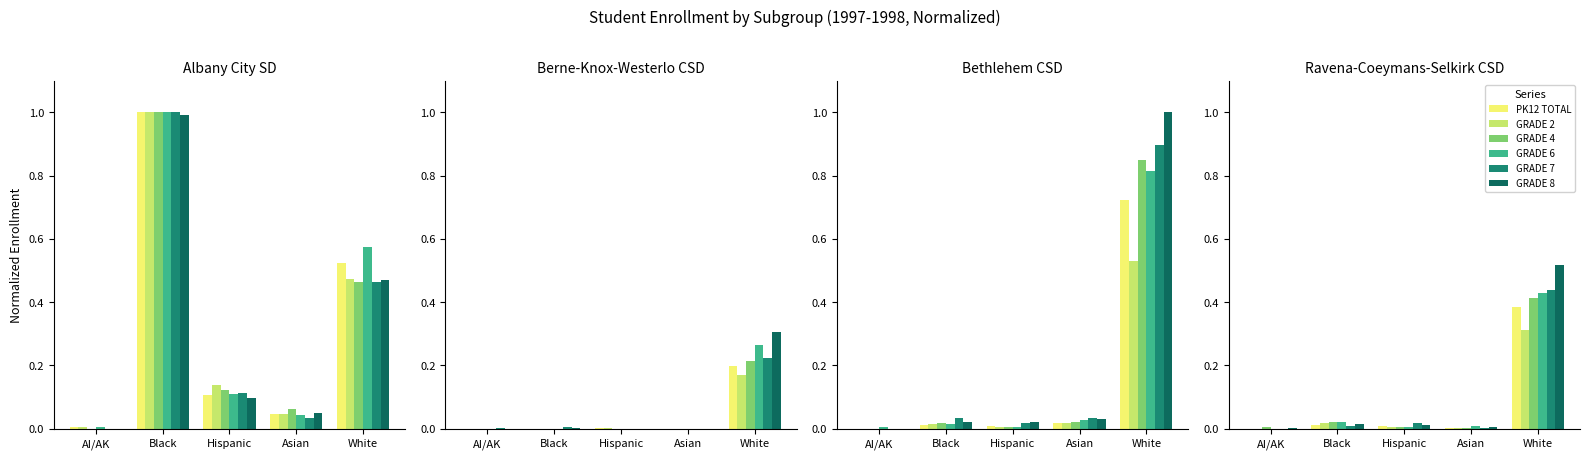

How many bars are there in each group?

6